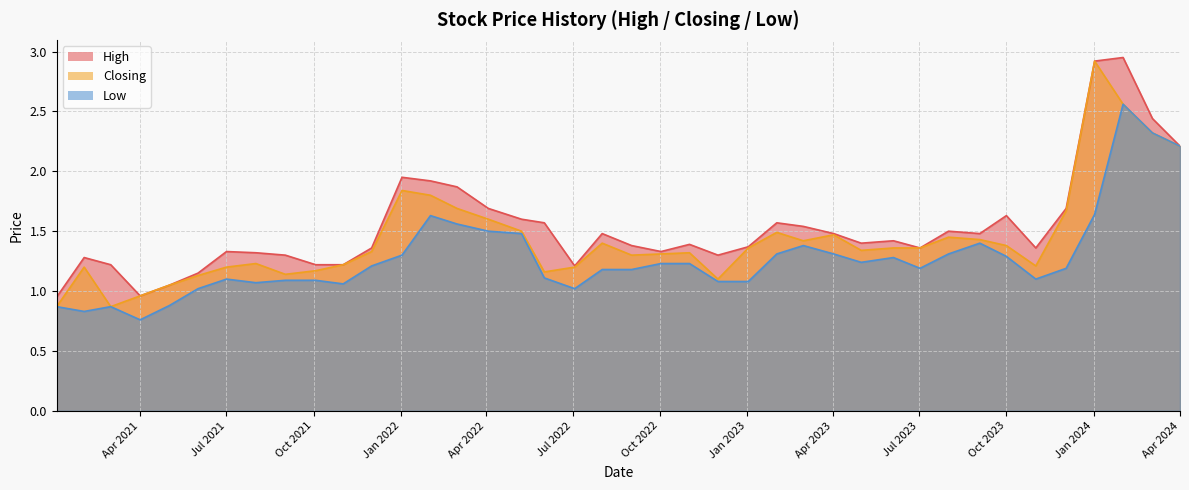

True or false: High has a value of 1.4 at 04/06/2023.

True